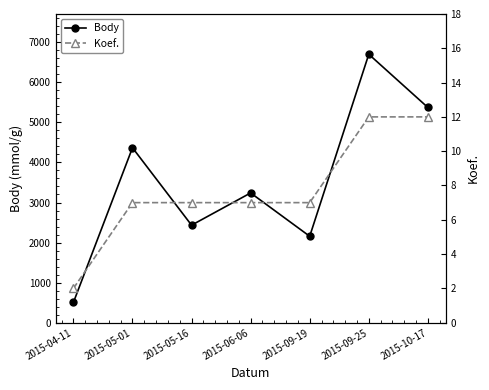

Where does the Koef. series first go above 7?

2015-09-25